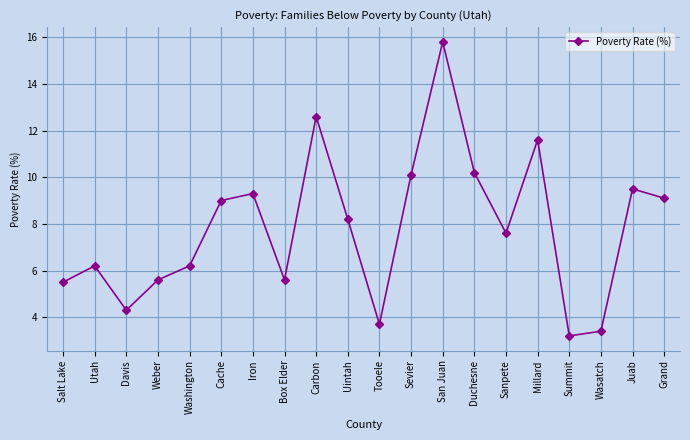

What is the label of the 4th point from the left?

Weber